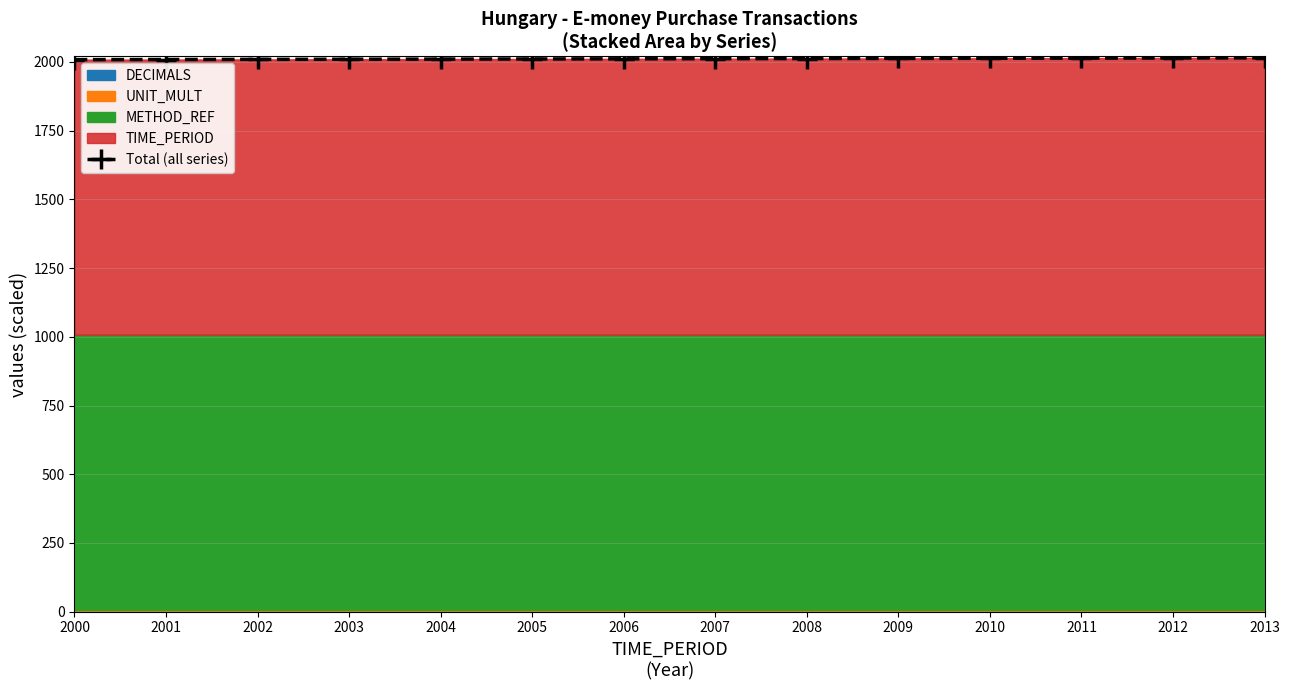

Does the chart have visible grid lines?

Yes